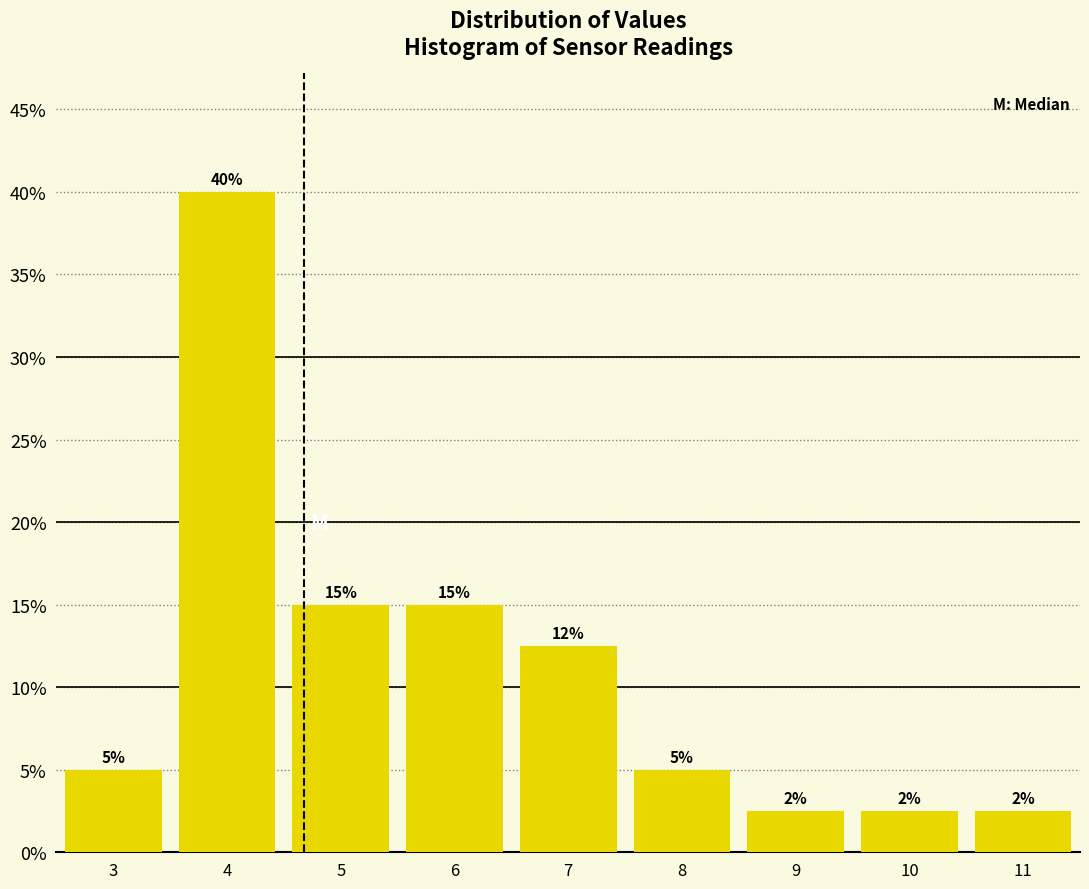

Which range on the x-axis has the tallest bar?

3.5 to 4.5